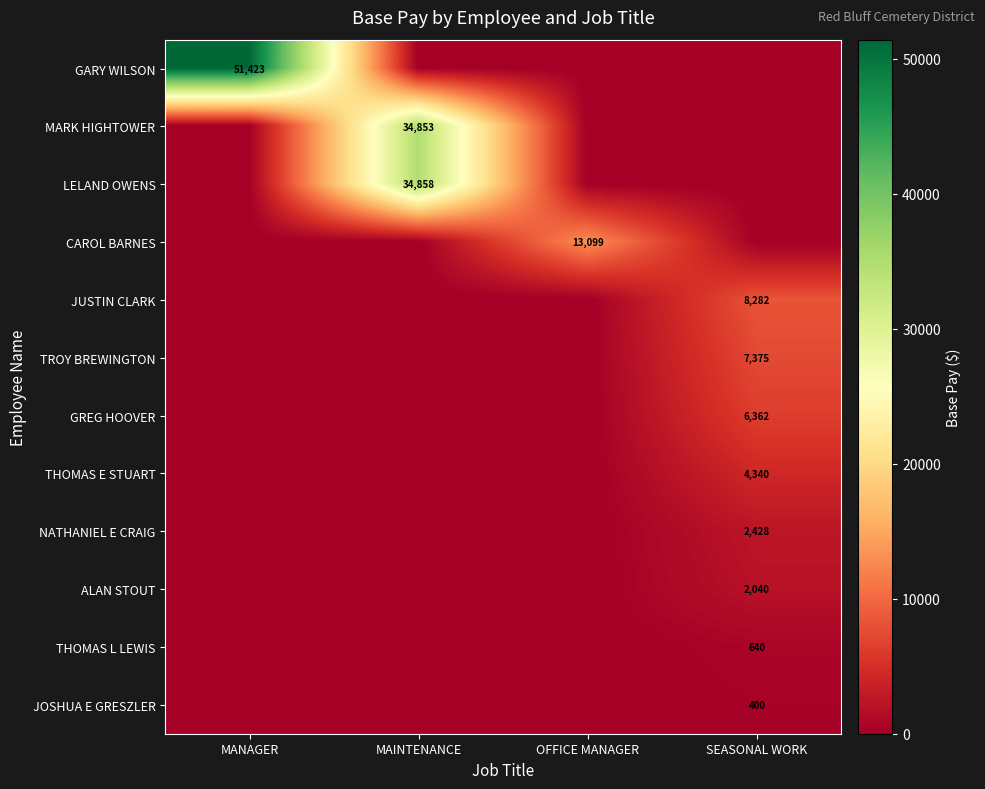

The LELAND OWENS series shows 61503 at MAINTENANCE. True or false?

False